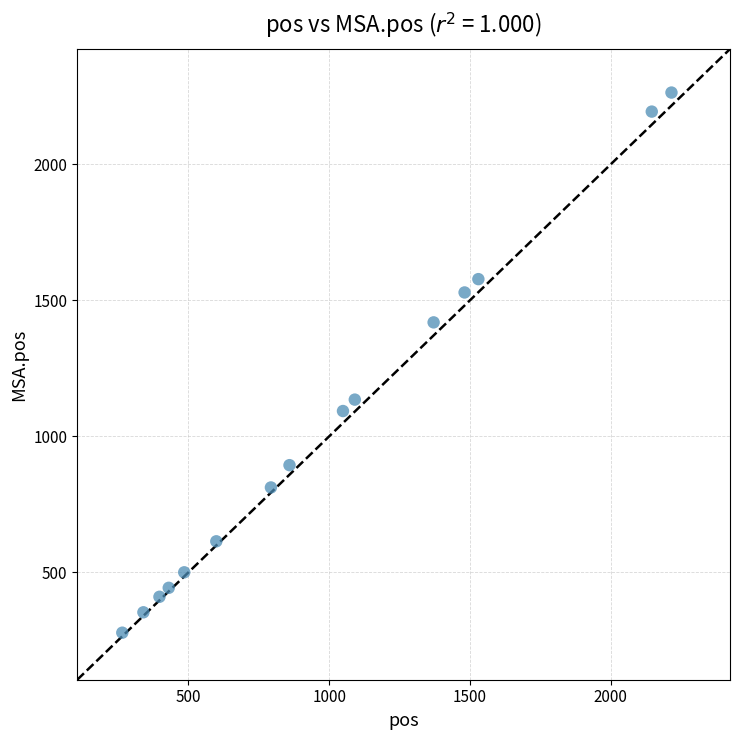

What is the range of X values (max minus min)?

1951